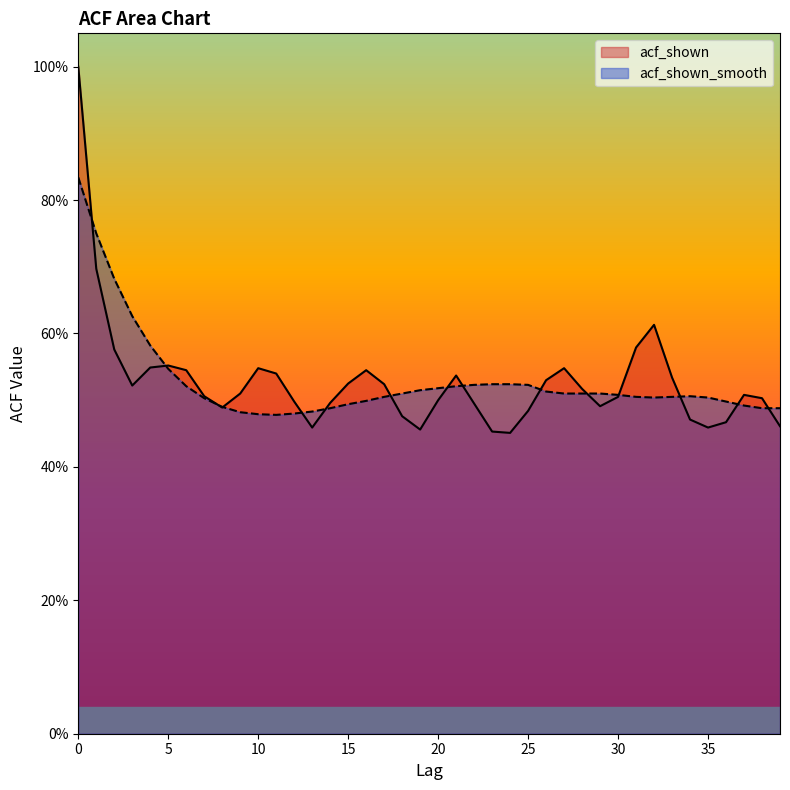

How many distinct data groups are displayed?

2